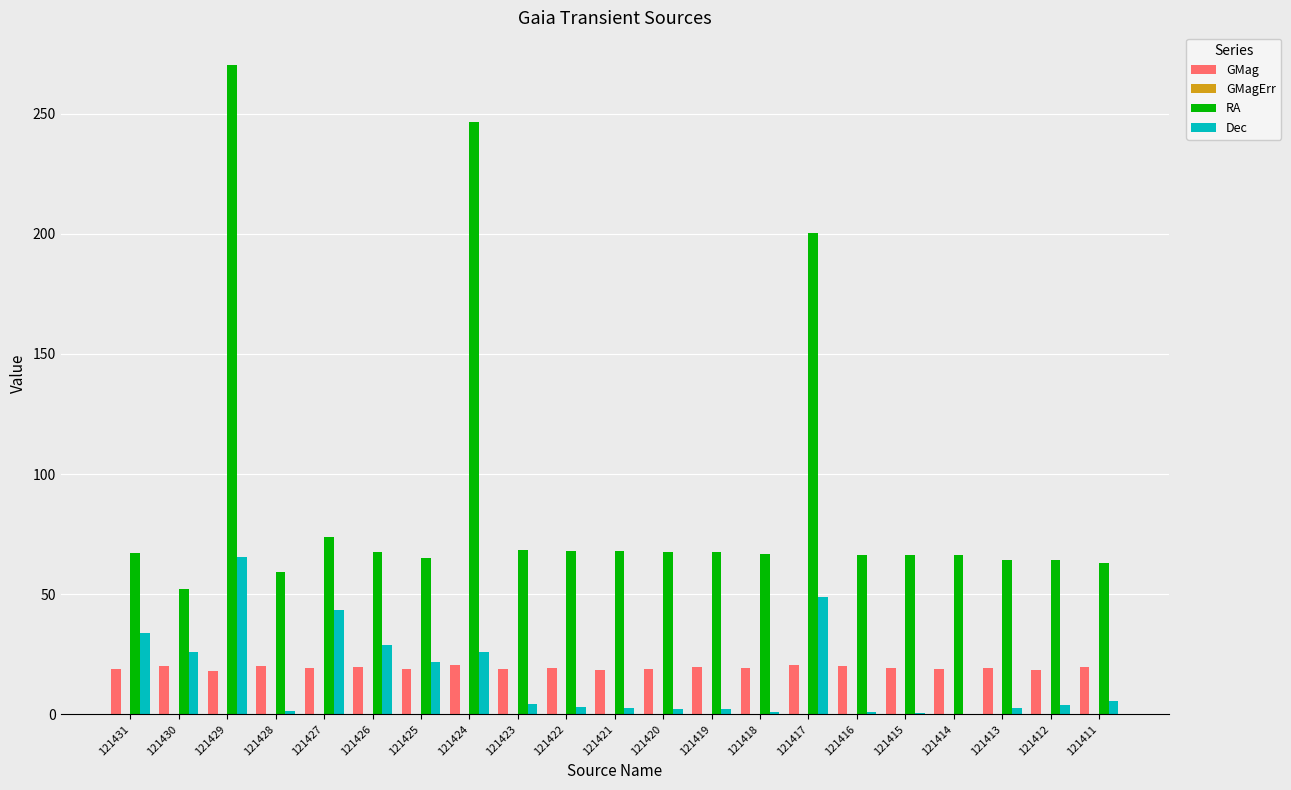

What is the difference between the RA values at 121424 and 121422?

178.5